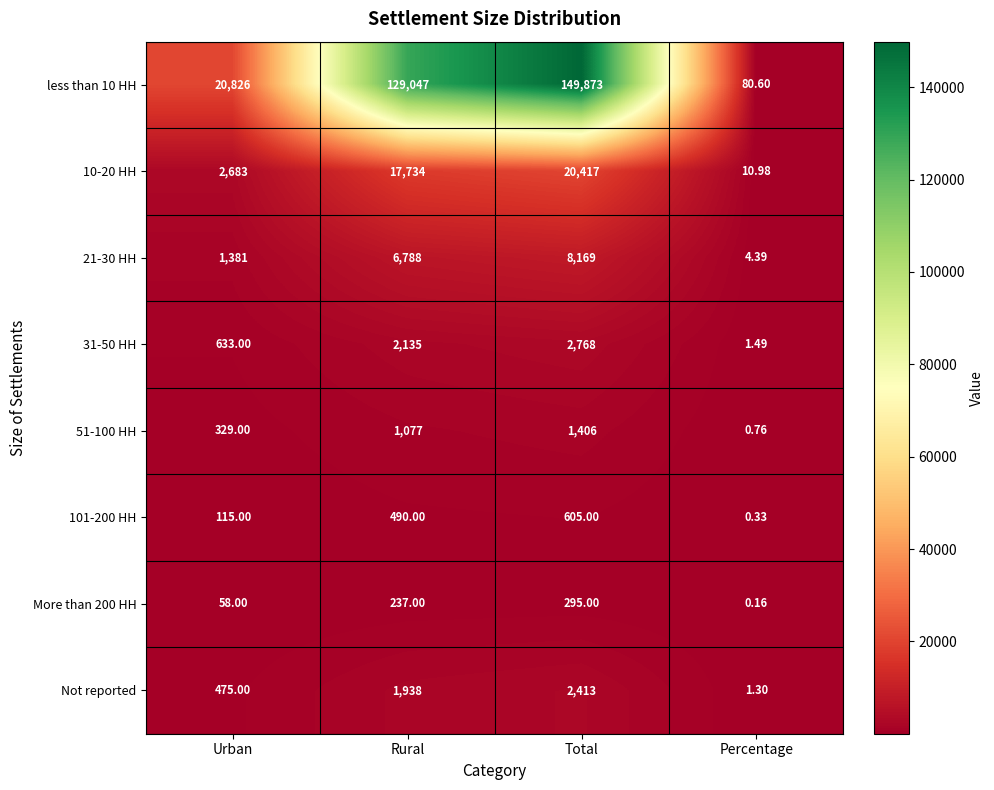

Where is 101-200 HH nearest to the value 302?

Urban